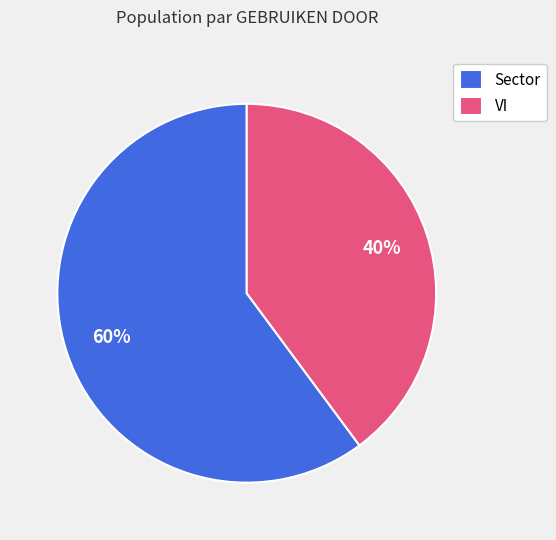

True or false: VI accounts for 50% of the total.

False